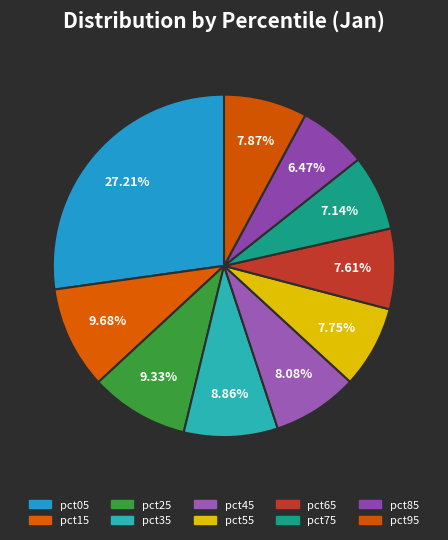

How many segments does this pie chart have?

10